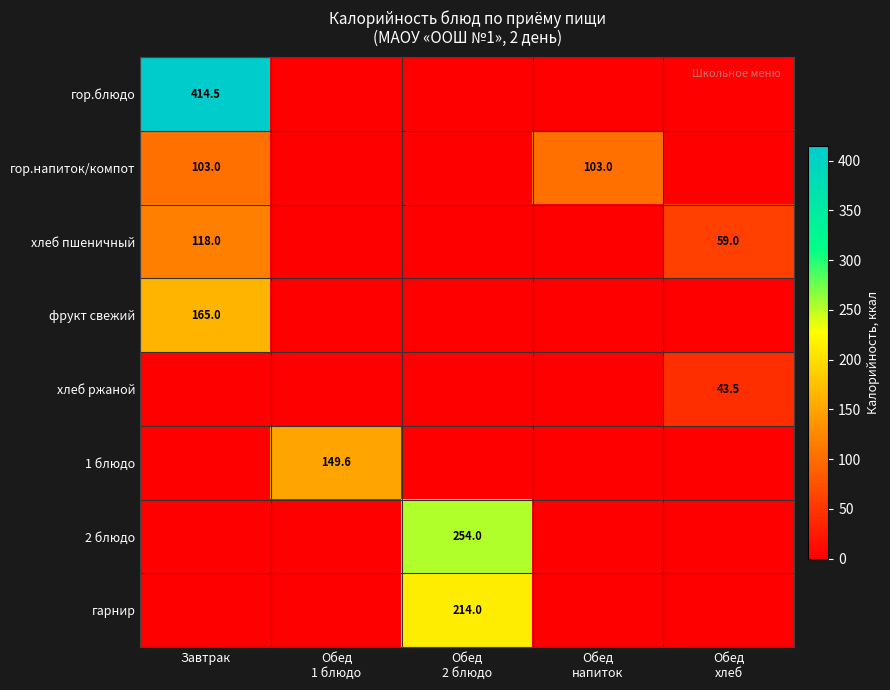

How many distinct data groups are displayed?

8